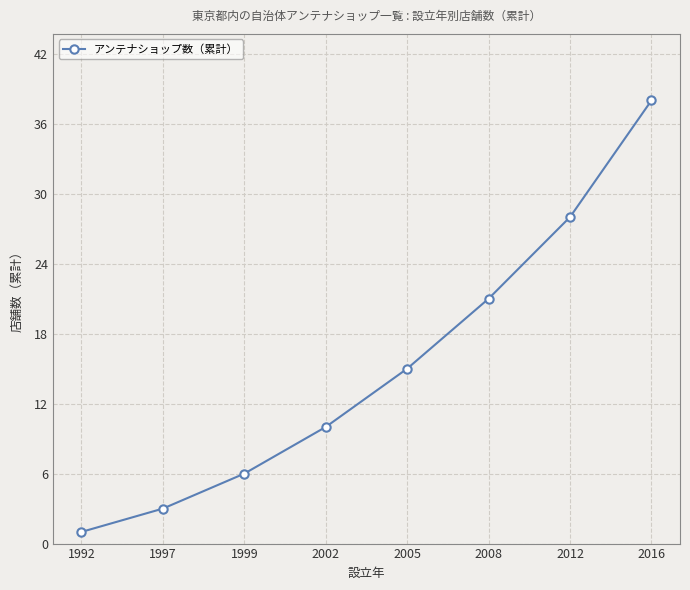

What is the value of the 5th point from the left?

15